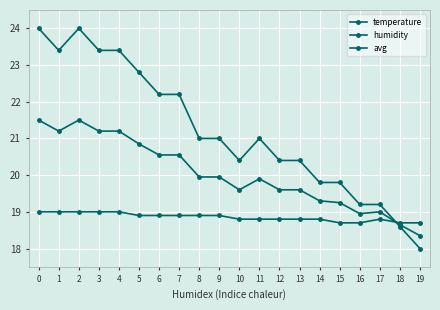

What is the value of the temperature point at the 11th from the left?

18.8